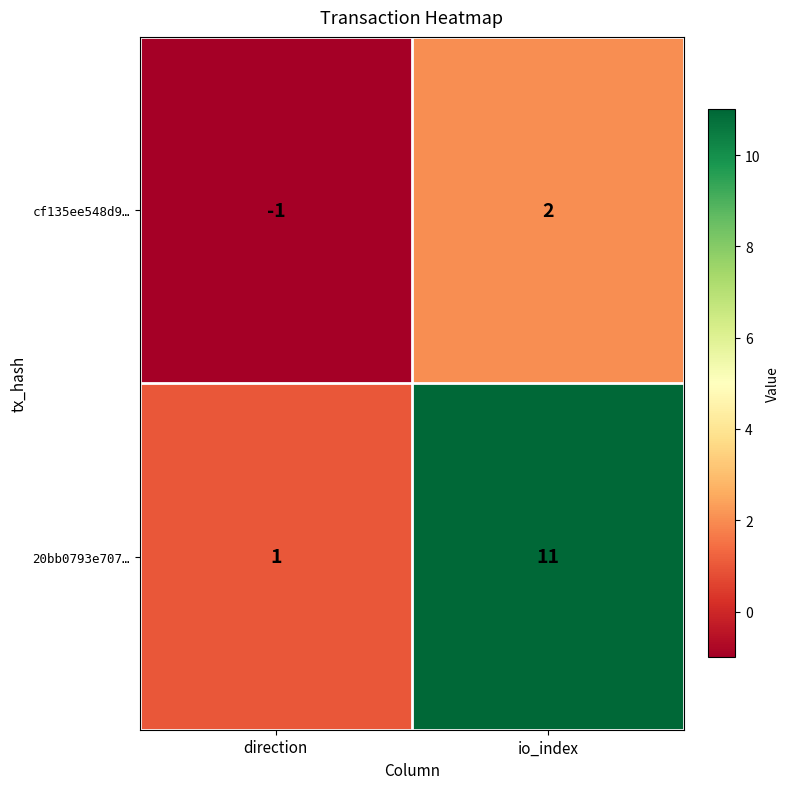

Rank the series by their average value, from lowest to highest.

cf135ee548d9…, 20bb0793e707…